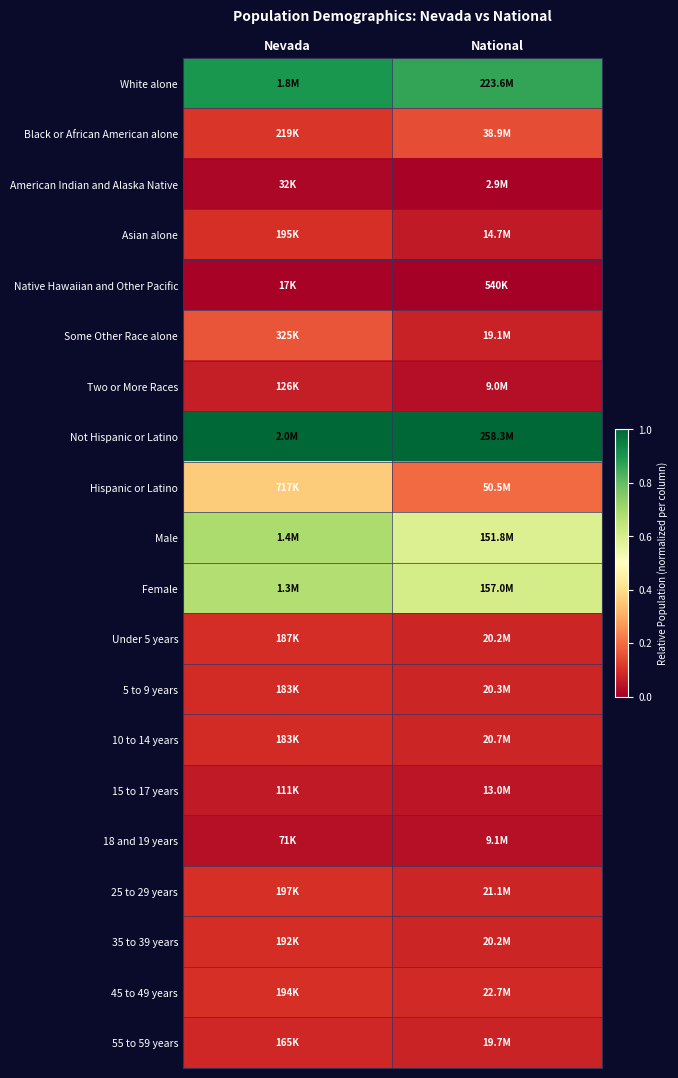

Which series has the largest total across all categories?

Not Hispanic or Latino